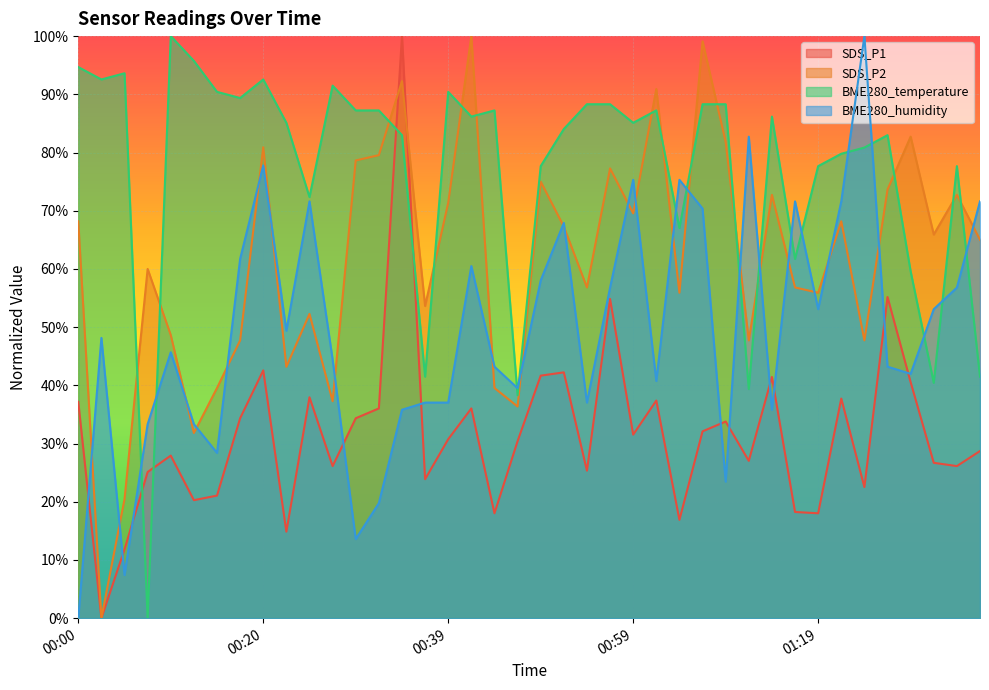

Which label corresponds to the smallest value in the chart?

00:03